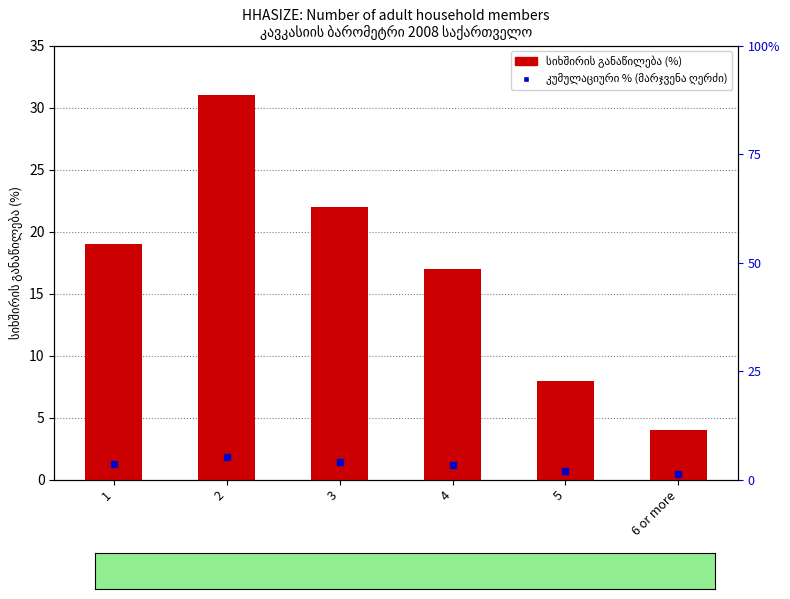

Rank the categories by value from highest to lowest.

2, 3, 1, 4, 5, 6 or more